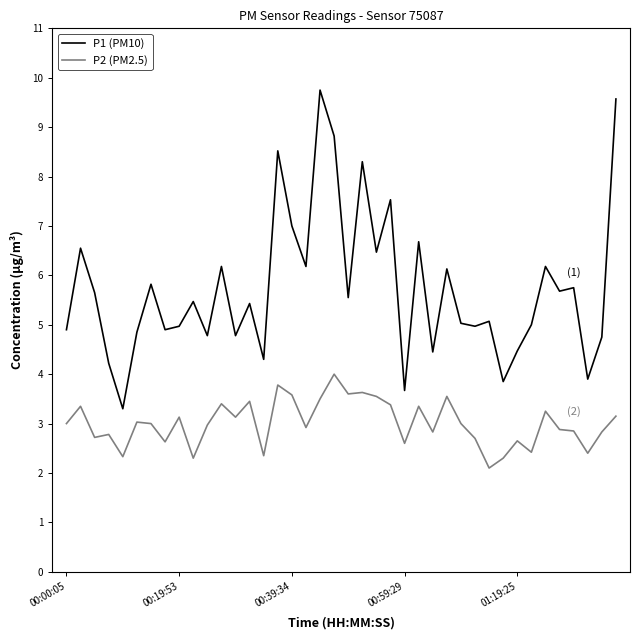

Which series has the widest spread of values?

P1 (PM10)